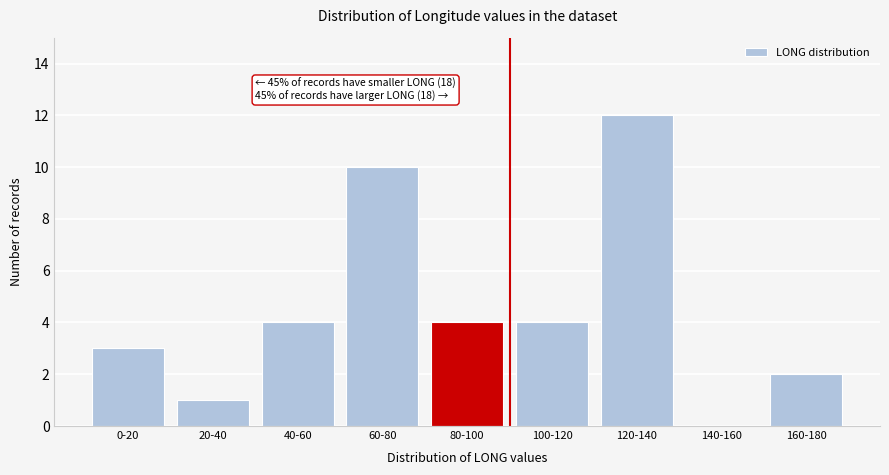

Reading left to right, extract all data points from this chart.

0-20=3	20-40=1	40-60=4	60-80=10	80-100=4	100-120=4	120-140=12	140-160=0	160-180=2